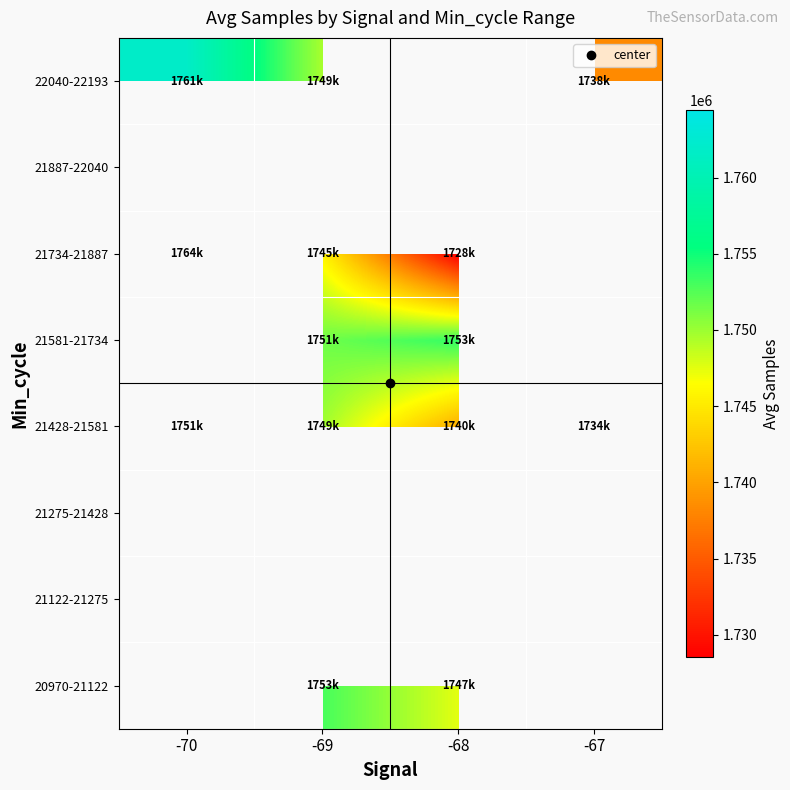

At which label is 21734-21887 closest to 1746498?

-69